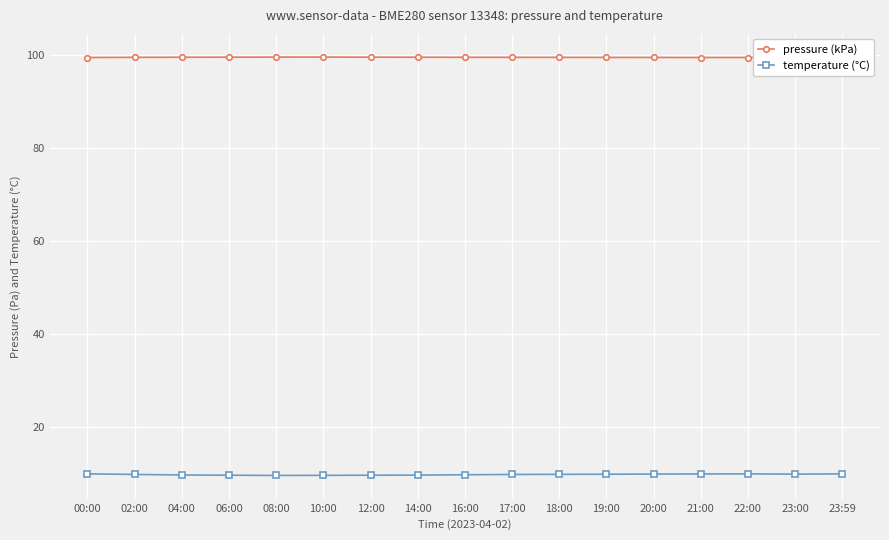

True or false: pressure (kPa) has more than 0 points higher than both neighbors.

True